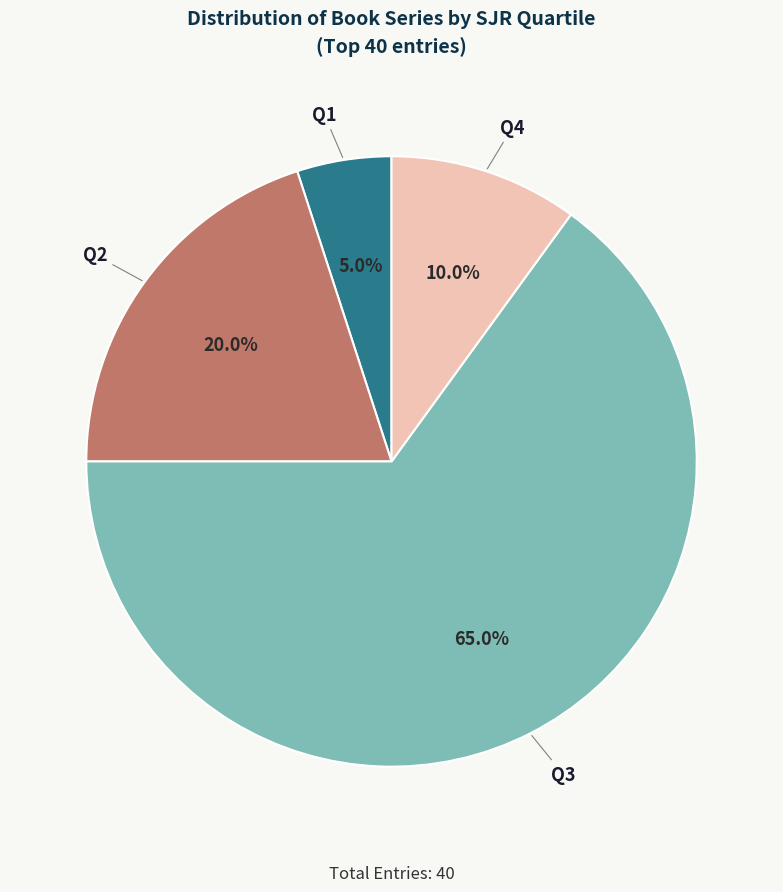

Does any single category account for the majority?

Yes